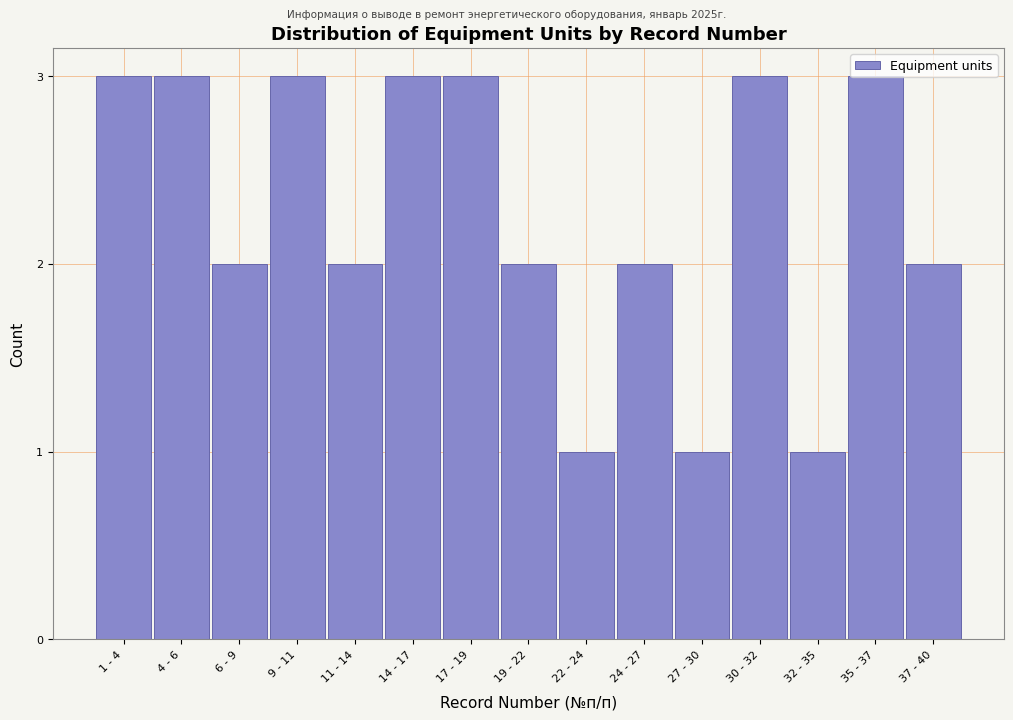

What is the sum of all values?

34